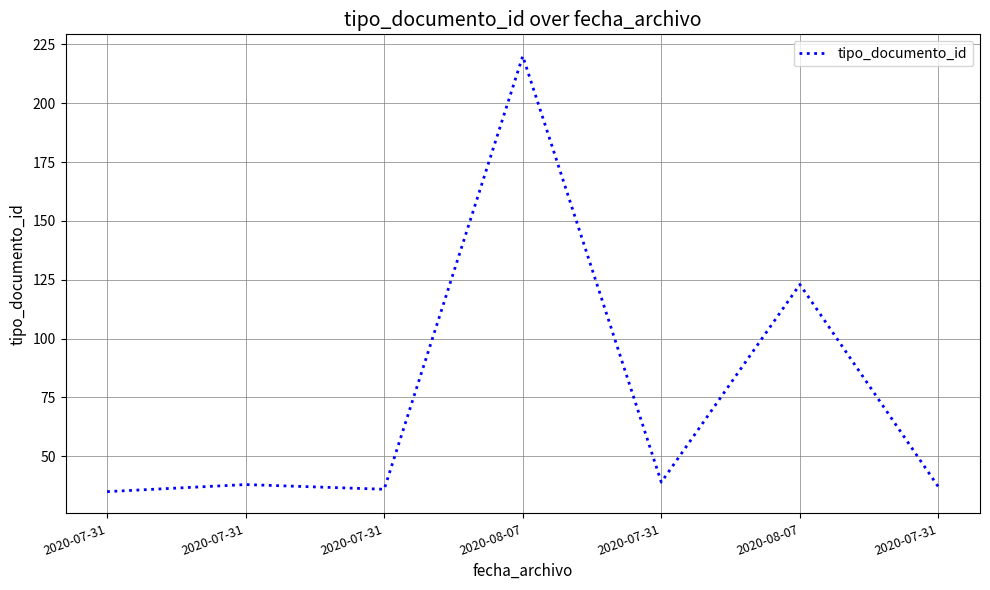

What is the smallest value displayed?

35